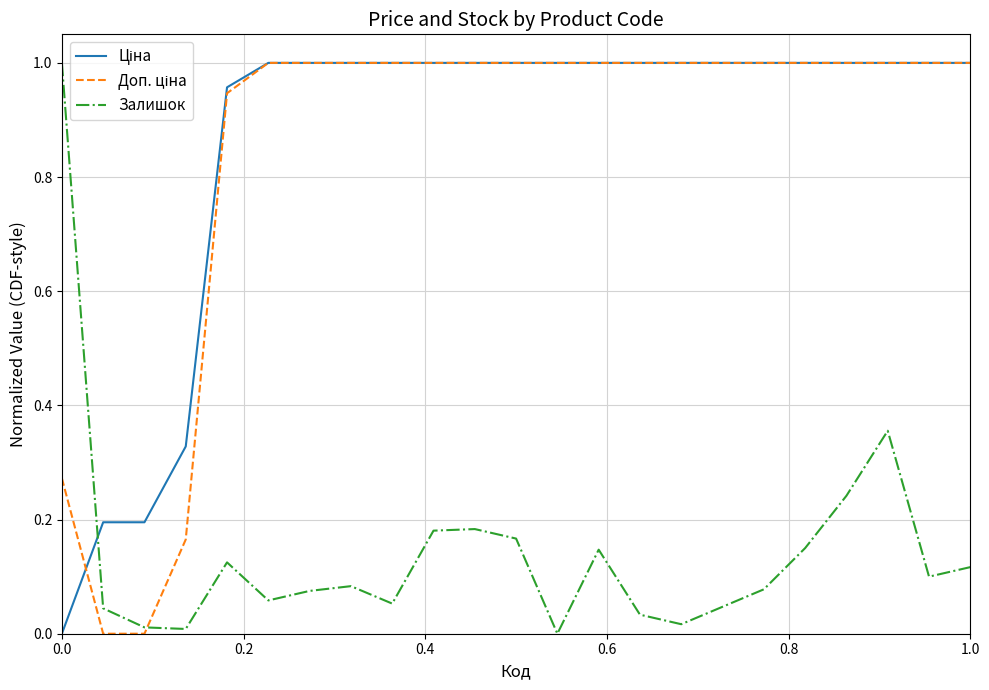

Which series ends up on top after the final intersection of Ціна and Доп. ціна?

Ціна